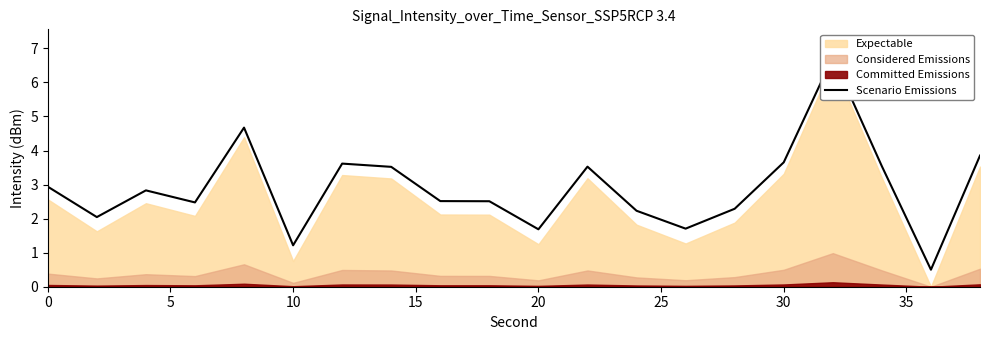

How many values exceed 2?

16